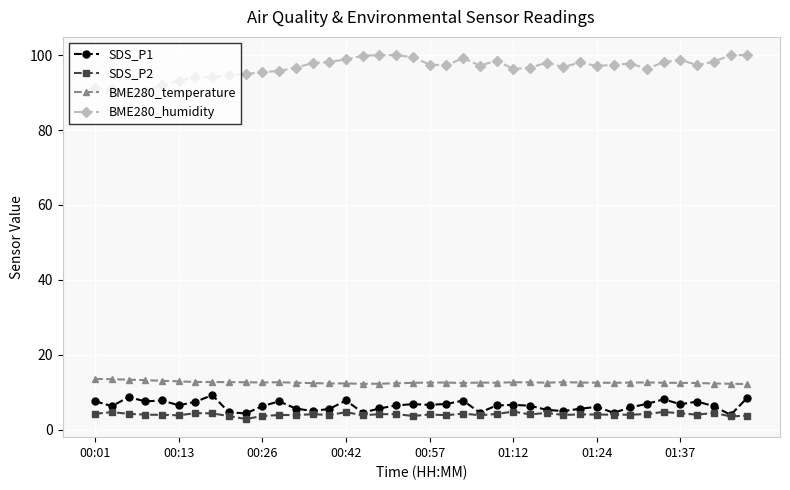

What is the value of the BME280_humidity point at the 26th from the left?

96.3